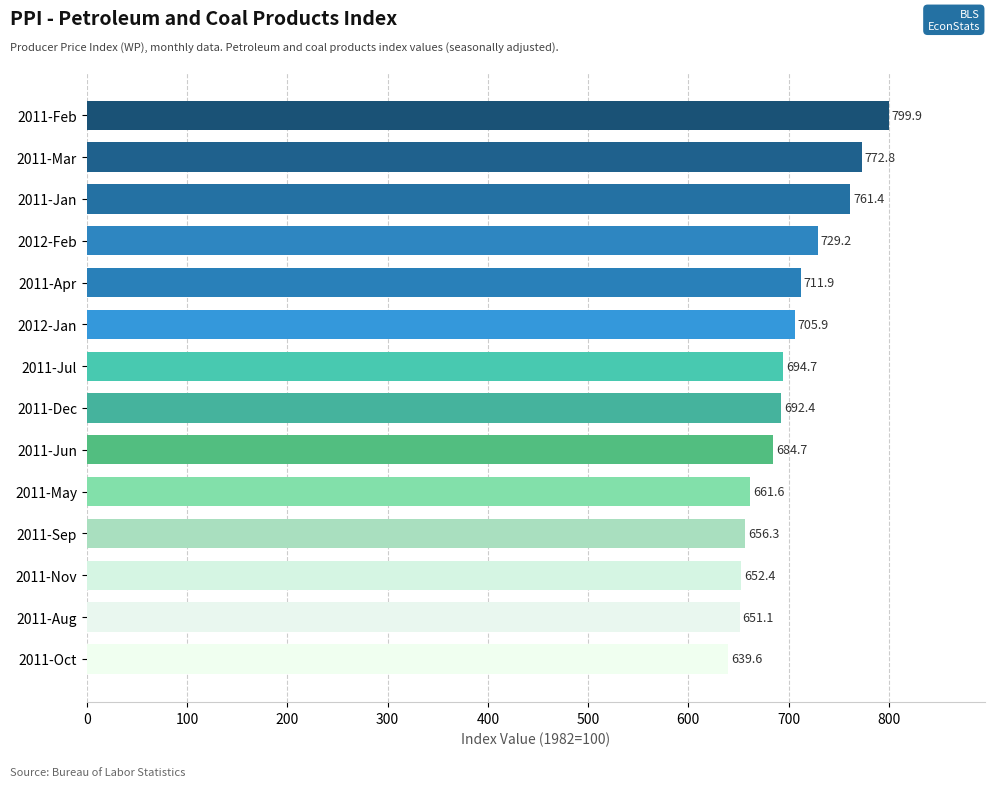

Reading top to bottom, list all the values displayed in this chart.

2011-Feb=799.9	2011-Mar=772.8	2011-Jan=761.4	2012-Feb=729.2	2011-Apr=711.9	2012-Jan=705.9	2011-Jul=694.7	2011-Dec=692.4	2011-Jun=684.7	2011-May=661.6	2011-Sep=656.3	2011-Nov=652.4	2011-Aug=651.1	2011-Oct=639.6